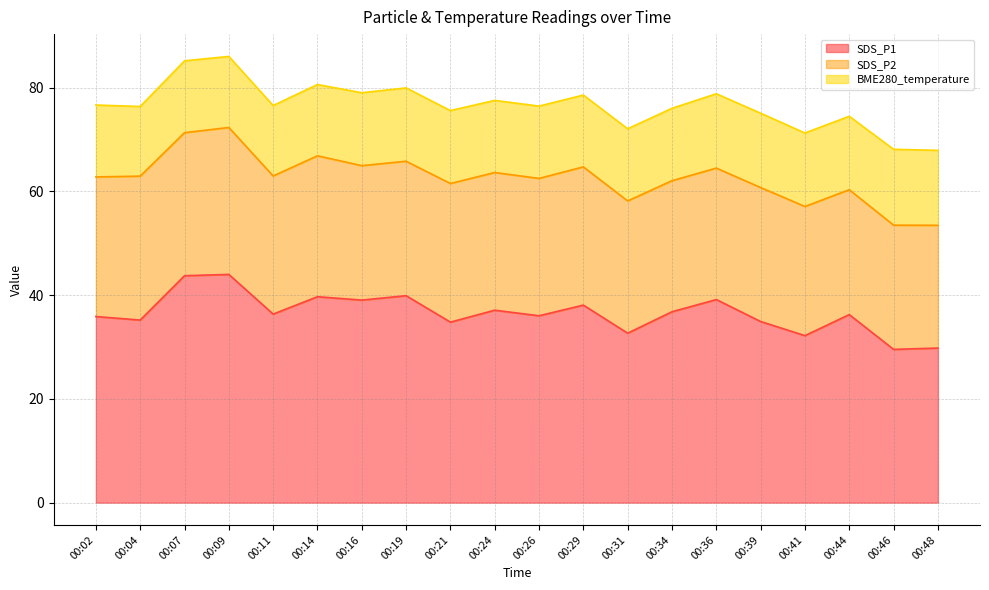

True or false: BME280_temperature and SDS_P2 cross at least once.

False